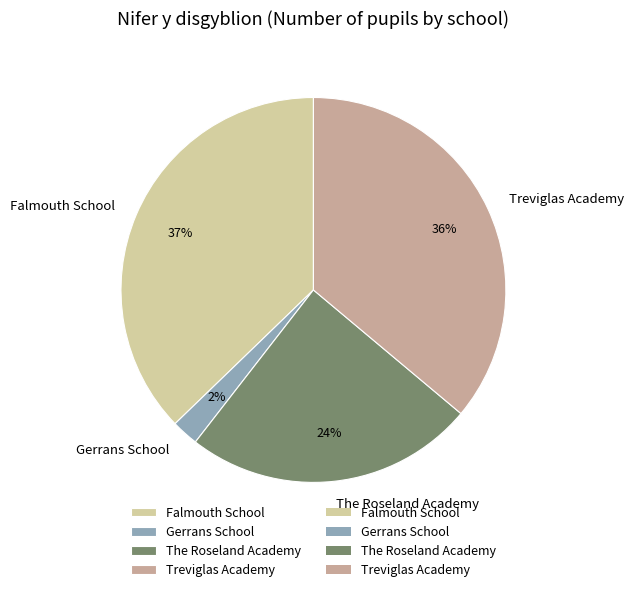

How many segments does this pie chart have?

4